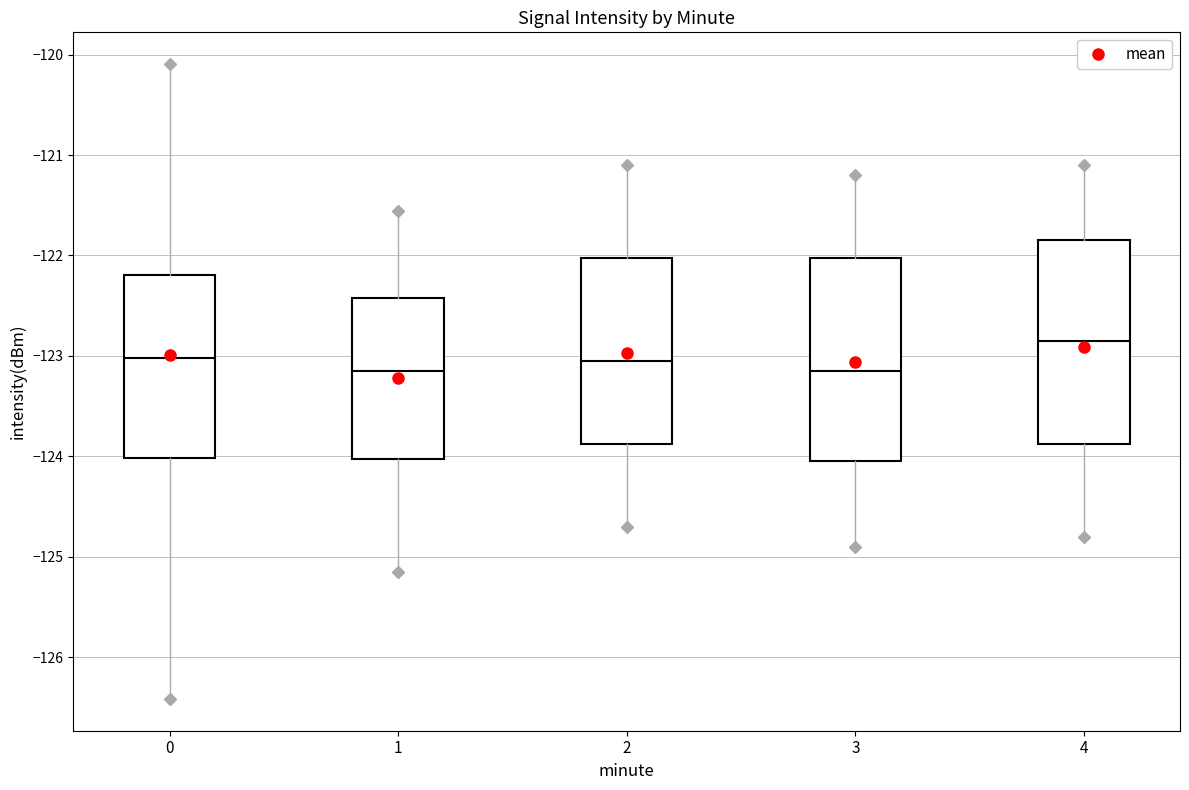

Where is the upper edge of the box at x = 0 on the y-axis? The values are not printed on the chart, so give them approximately, as read against the axis.

-122.2